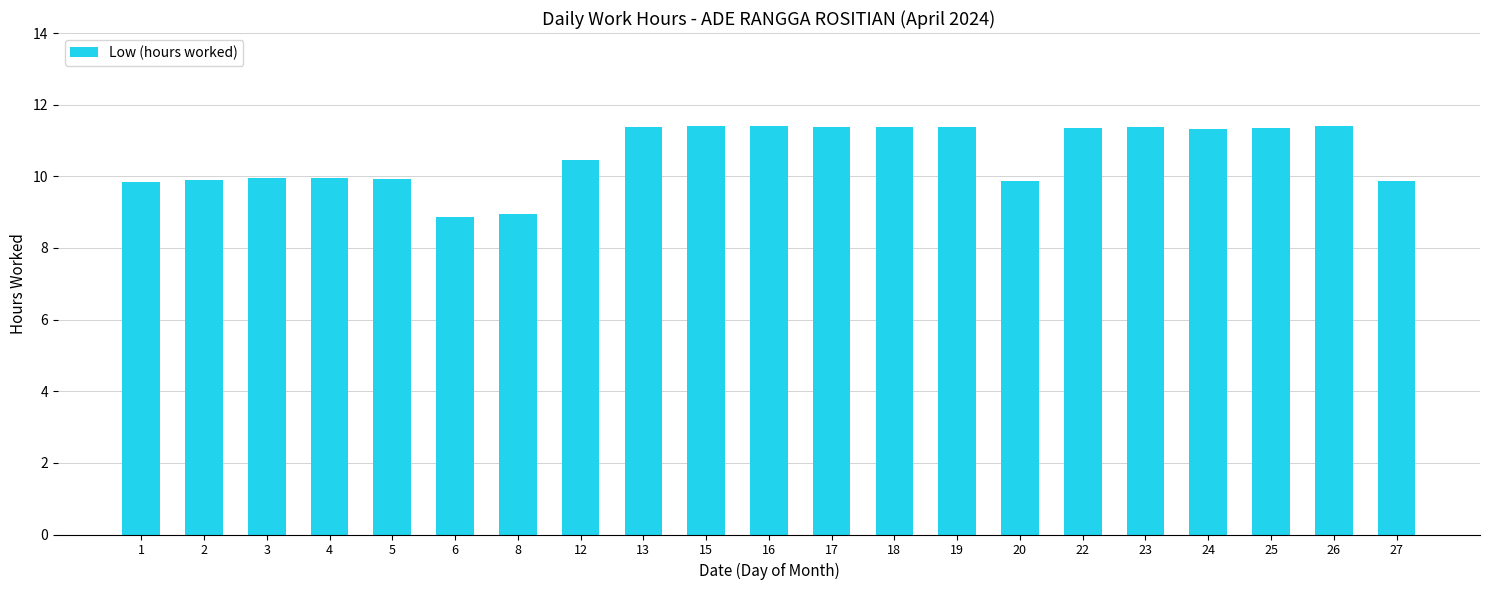

Between 25 and 4, which is larger?

25